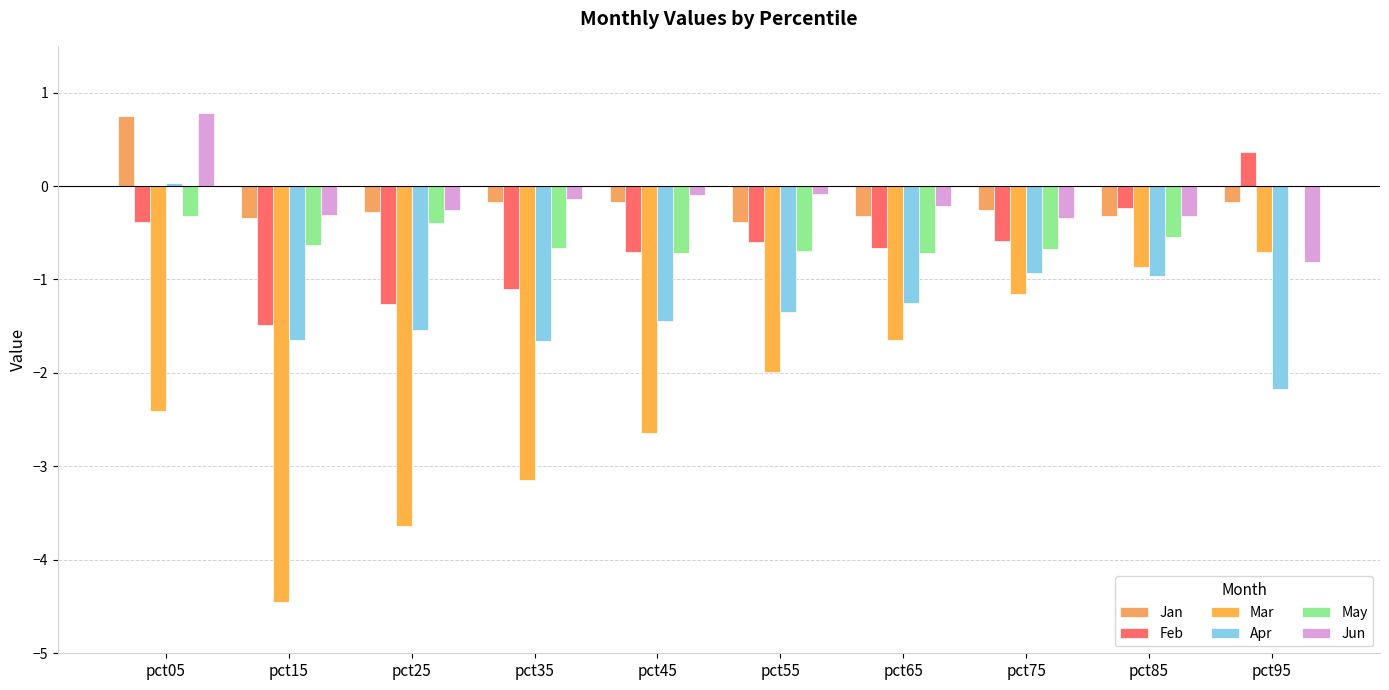

What is the value of the Apr bar at the 2nd from the left?

-1.6